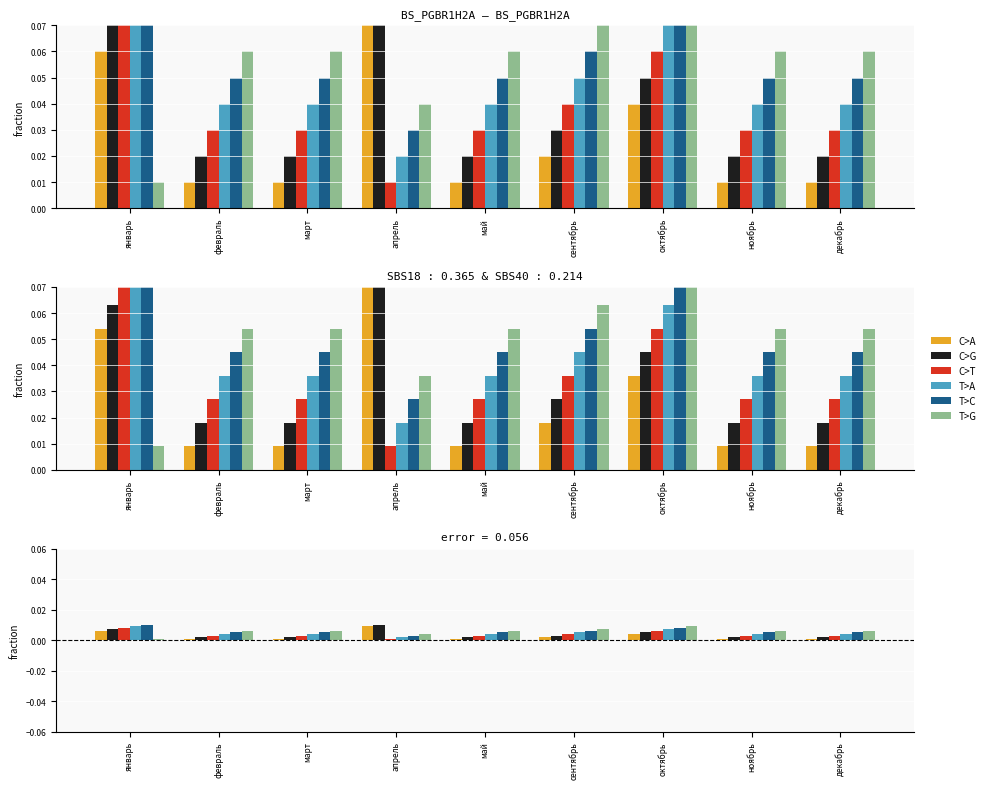

Count the number of data series in this chart.

6